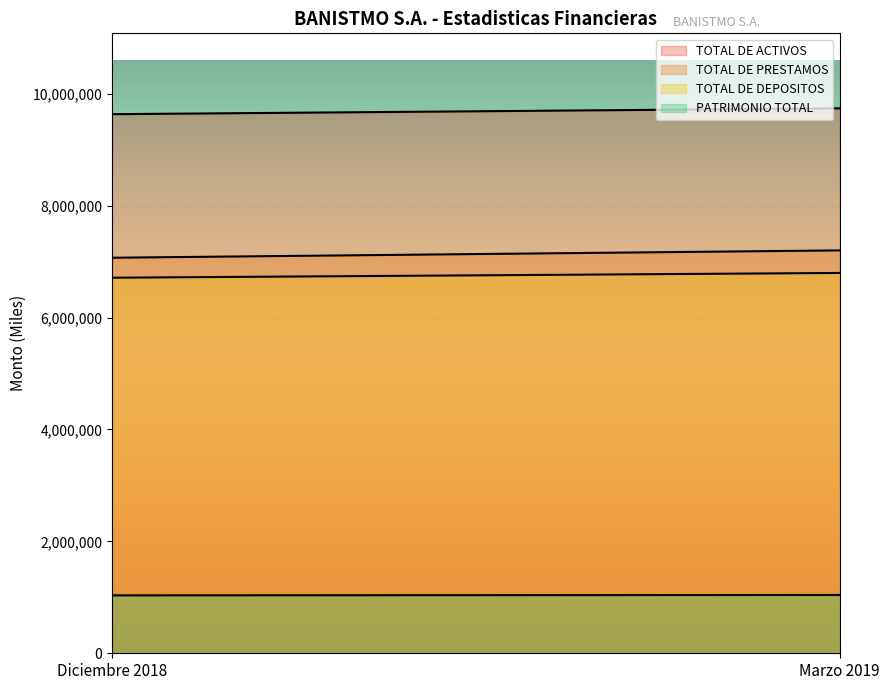

How many lines are shown in the chart?

4